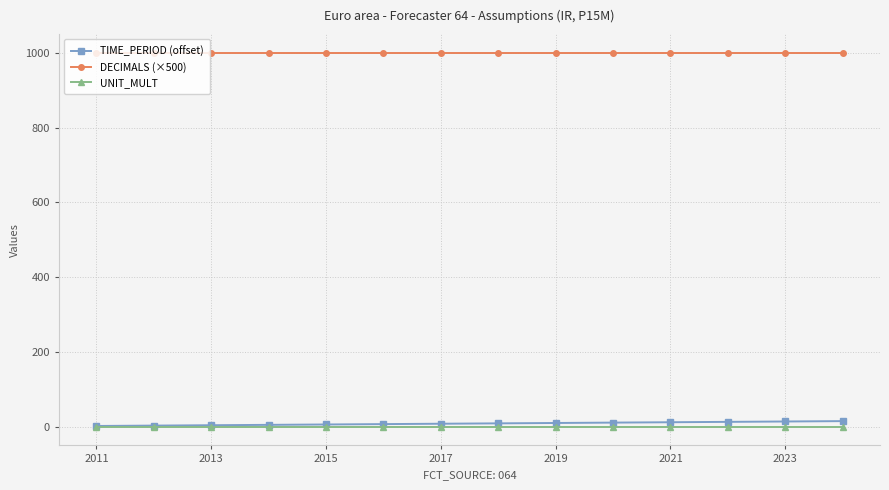

What is the greatest value displayed?

1000